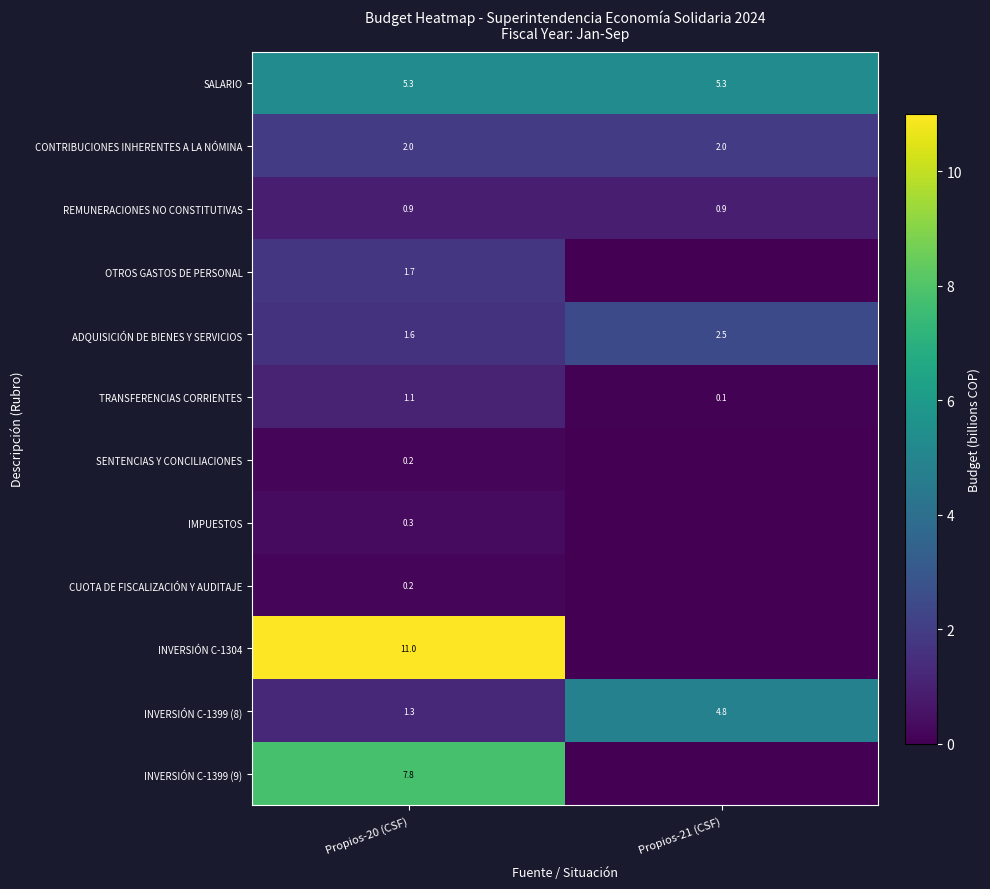

The INVERSIÓN C-1399 (8) series shows 7.8 at Propios-21 (CSF). True or false?

False